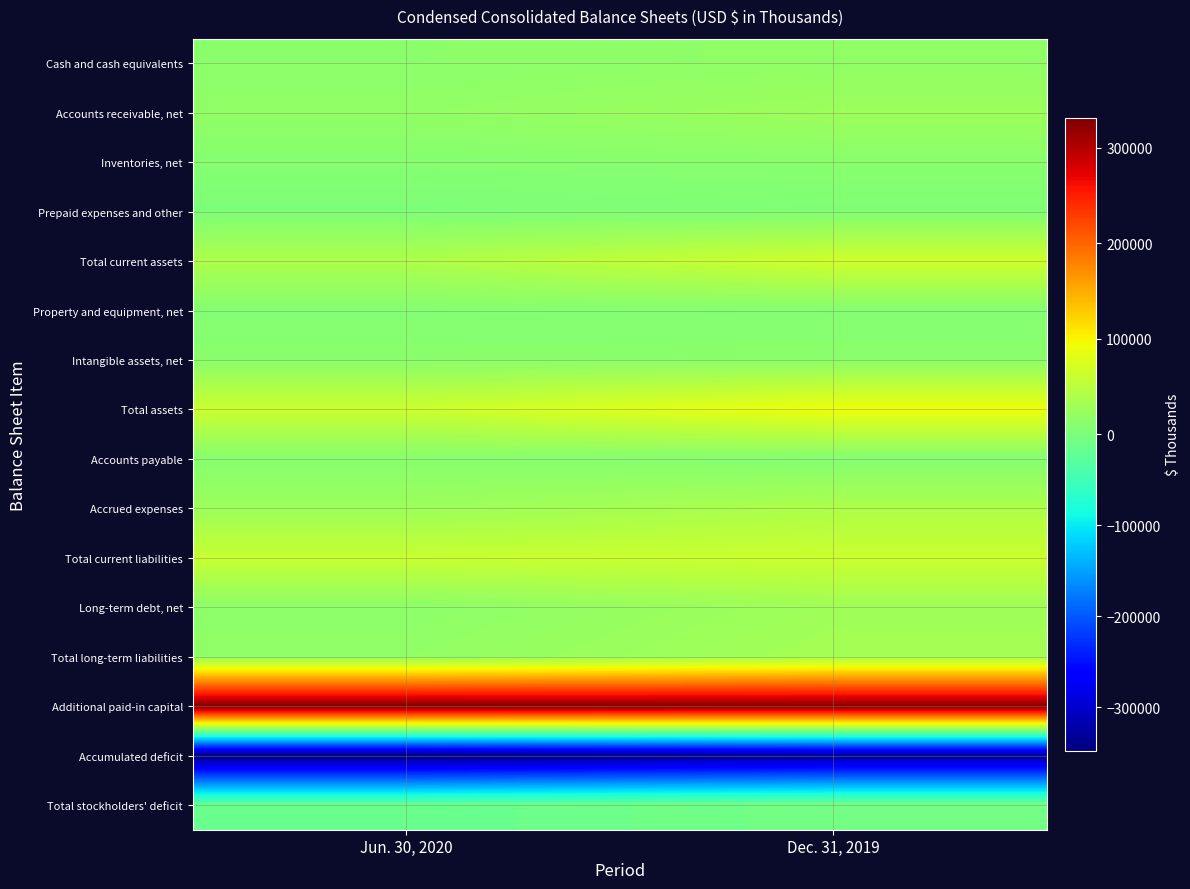

Reading left to right, extract all data points from this chart.

Cash and cash equivalents: Jun. 30, 2020=12679	Dec. 31, 2019=16830
Accounts receivable, net: Jun. 30, 2020=17385	Dec. 31, 2019=26563
Inventories, net: Jun. 30, 2020=8730	Dec. 31, 2019=11010
Prepaid expenses and other: Jun. 30, 2020=1612	Dec. 31, 2019=4092
Total current assets: Jun. 30, 2020=40406	Dec. 31, 2019=66559
Property and equipment, net: Jun. 30, 2020=6637	Dec. 31, 2019=7345
Intangible assets, net: Jun. 30, 2020=11708	Dec. 31, 2019=12543
Total assets: Jun. 30, 2020=62689	Dec. 31, 2019=90873
Accounts payable: Jun. 30, 2020=9446	Dec. 31, 2019=6650
Accrued expenses: Jun. 30, 2020=26122	Dec. 31, 2019=40188
Total current liabilities: Jun. 30, 2020=60860	Dec. 31, 2019=63355
Long-term debt, net: Jun. 30, 2020=13158	Dec. 31, 2019=29099
Total long-term liabilities: Jun. 30, 2020=18002	Dec. 31, 2019=33648
Additional paid-in capital: Jun. 30, 2020=331472	Dec. 31, 2019=328056
Accumulated deficit: Jun. 30, 2020=-347343	Dec. 31, 2019=-333885
Total stockholders' deficit: Jun. 30, 2020=-16173	Dec. 31, 2019=-6130